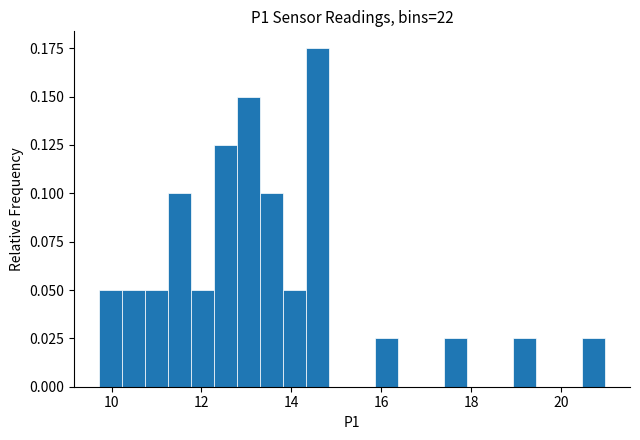

Around what value on the x-axis is the tallest bar? Give the approximate position of its centre, as read against the axis.

14.6